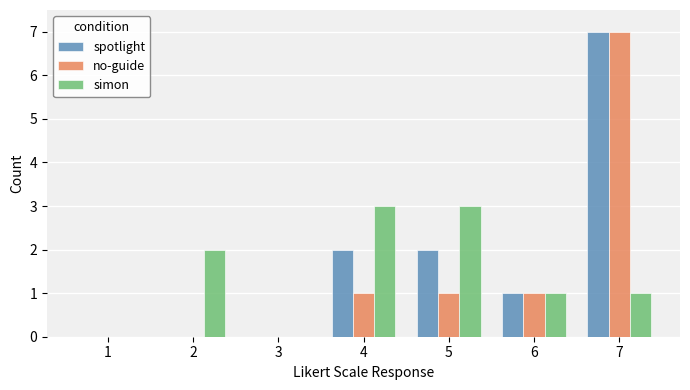

At which category is the sum across all series the highest?

7